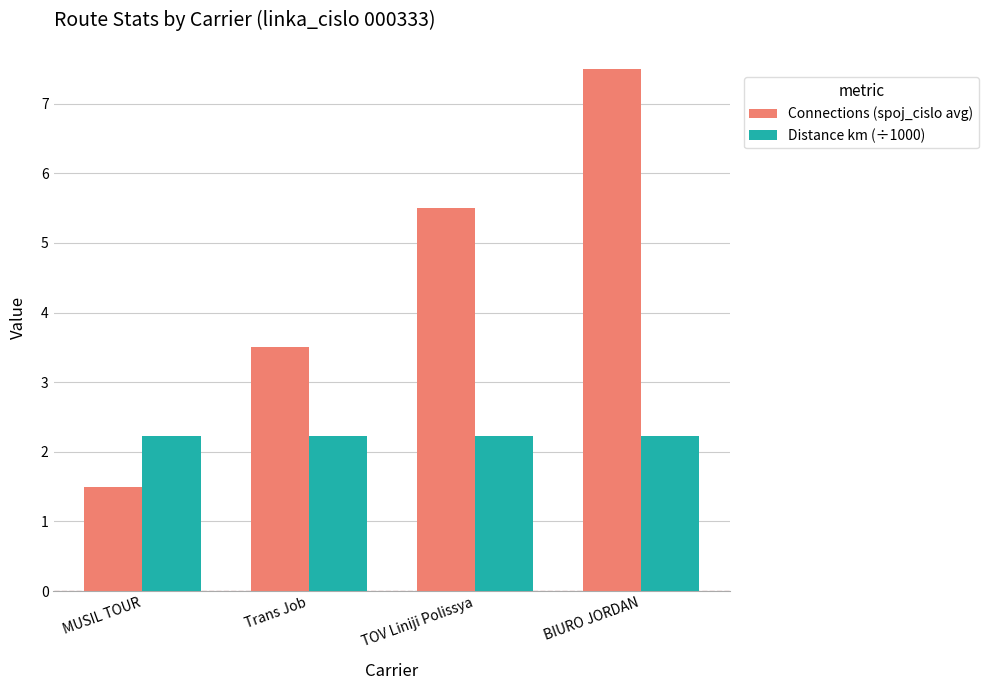

Are the bars horizontal?

No